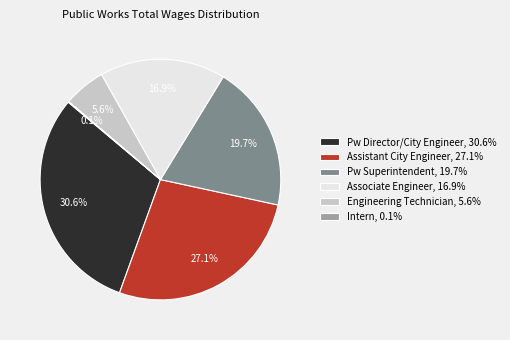

Does Associate Engineer account for over 50% of the chart?

No